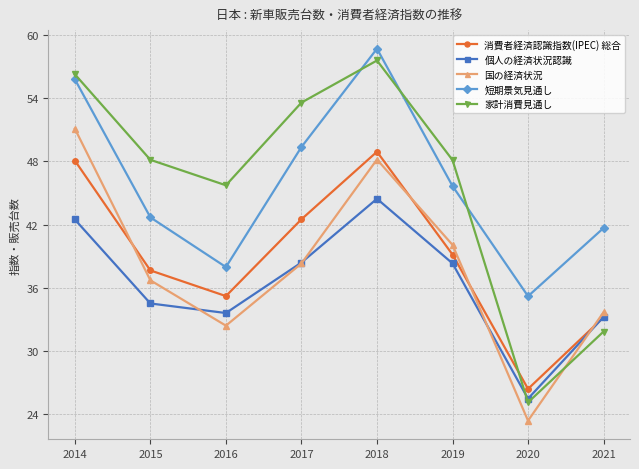

How many intersections are there between 家計消費見通し and 短期景気見通し?

3